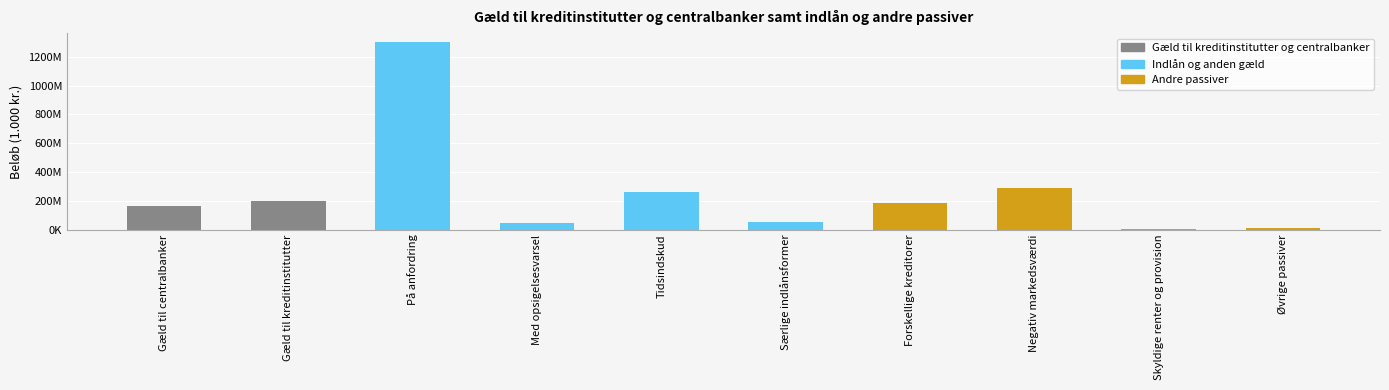

Does the chart contain any negative values?

No